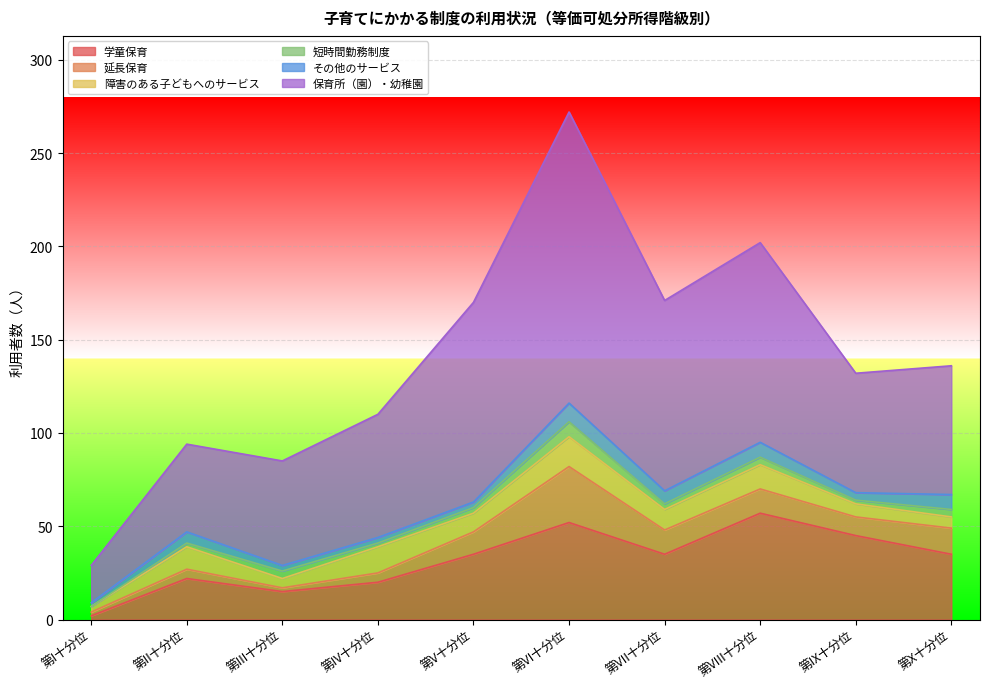

What is the sum of the その他のサービス values at 第V十分位 and 第I十分位?

5